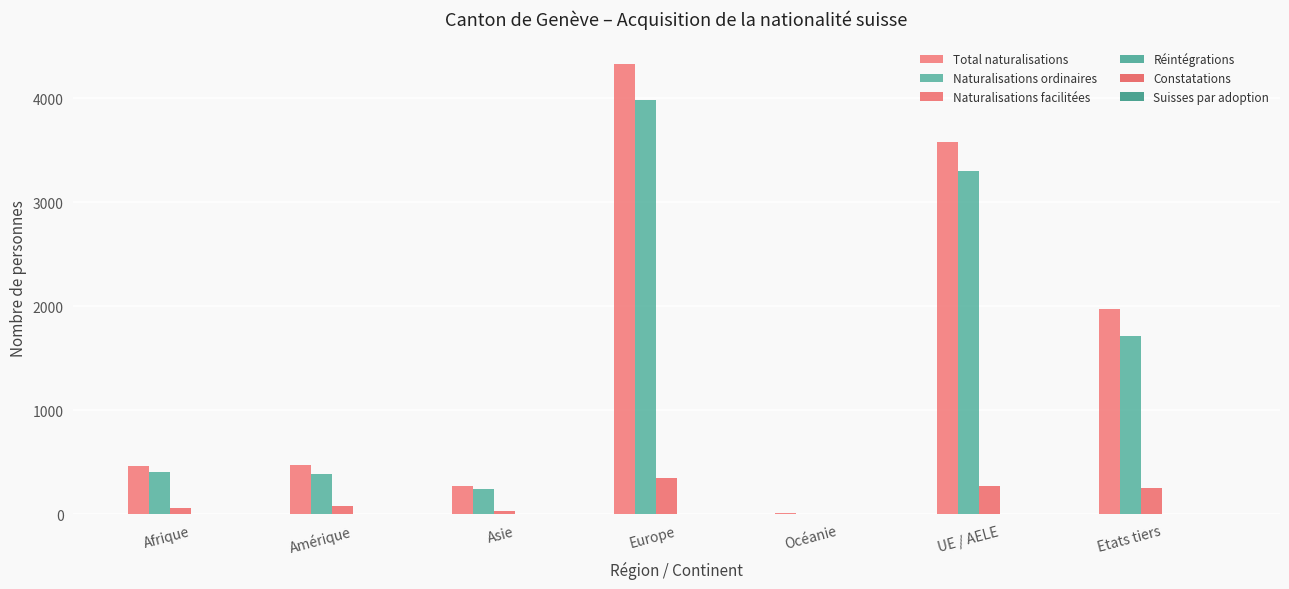

What is the label of the 6th bar from the left?

UE / AELE